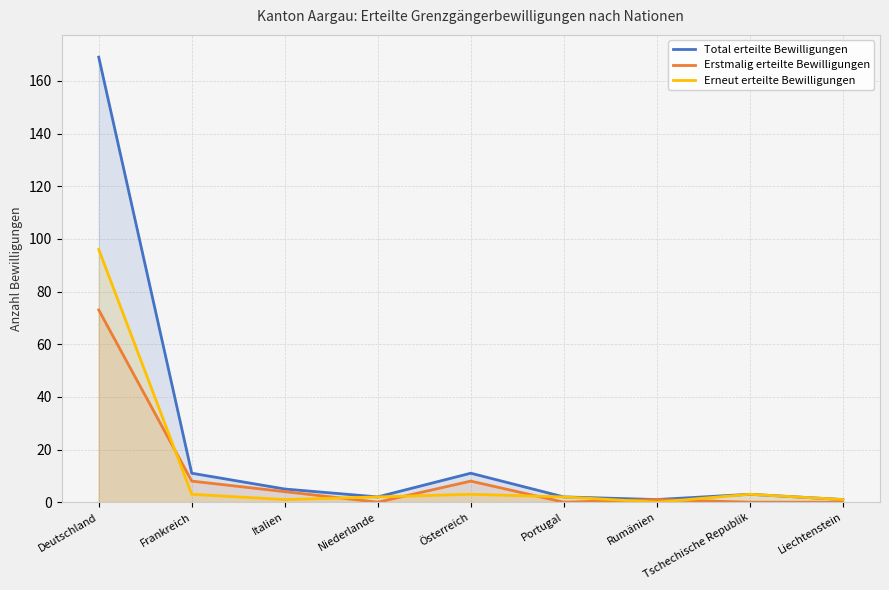

At which category does Erstmalig erteilte Bewilligungen reach its first local peak?

Österreich